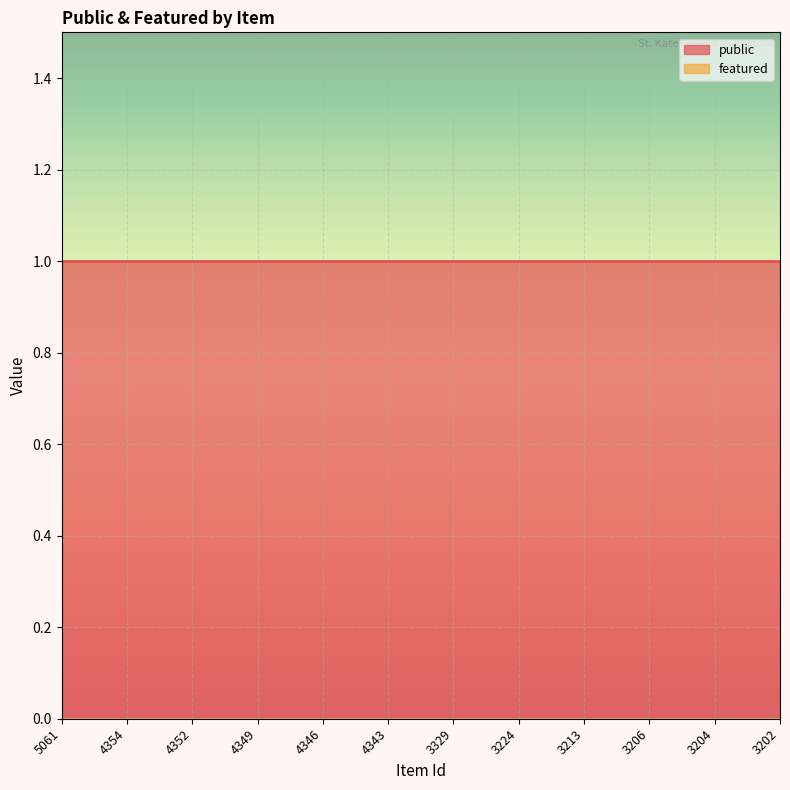

Which series has the largest total across all categories?

public